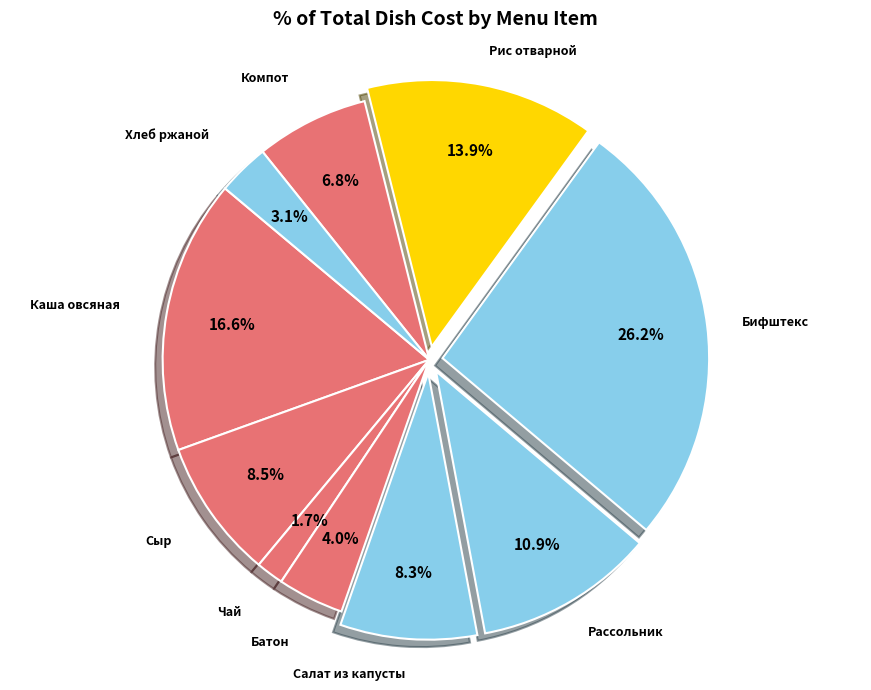

Is there a majority slice in this chart?

No